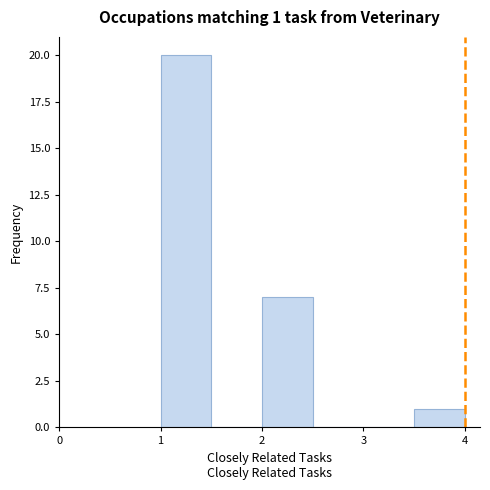

Over which range of the x-axis is the bar tallest?

1.0 to 1.5